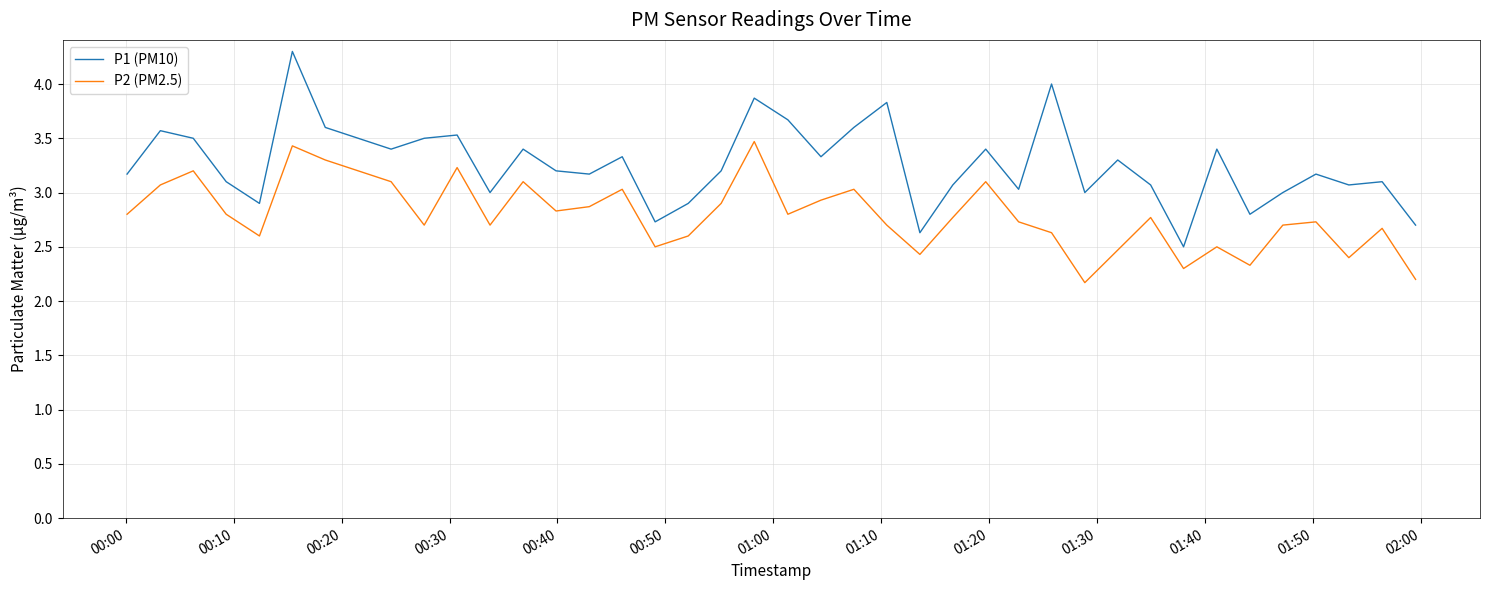

What is the maximum value shown in the chart?

4.3